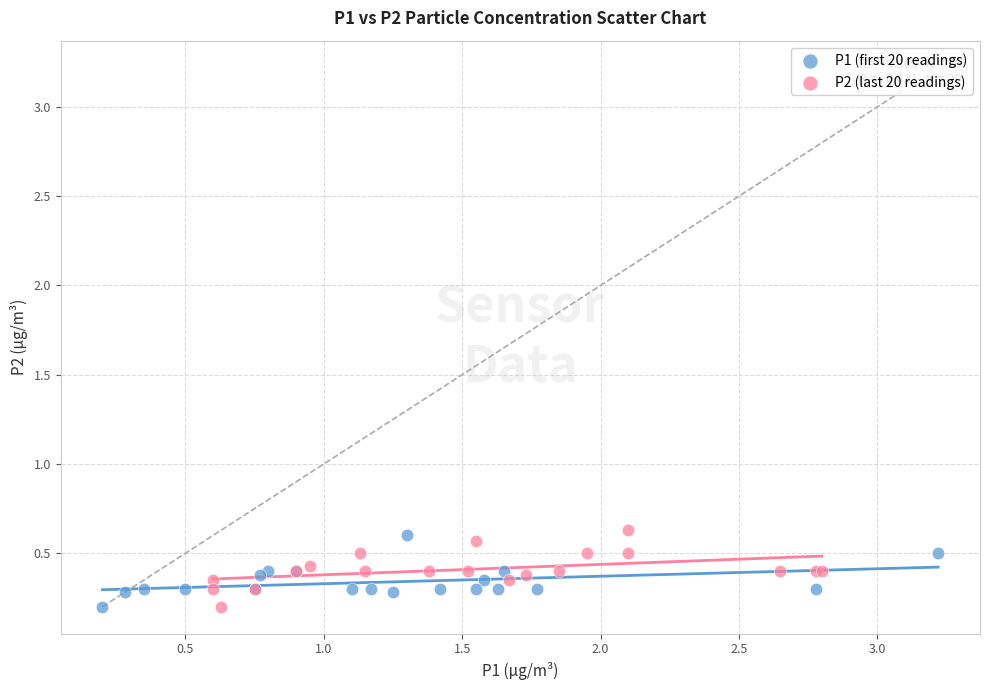

Which series contains the highest Y value?

P2 (last 20 readings)